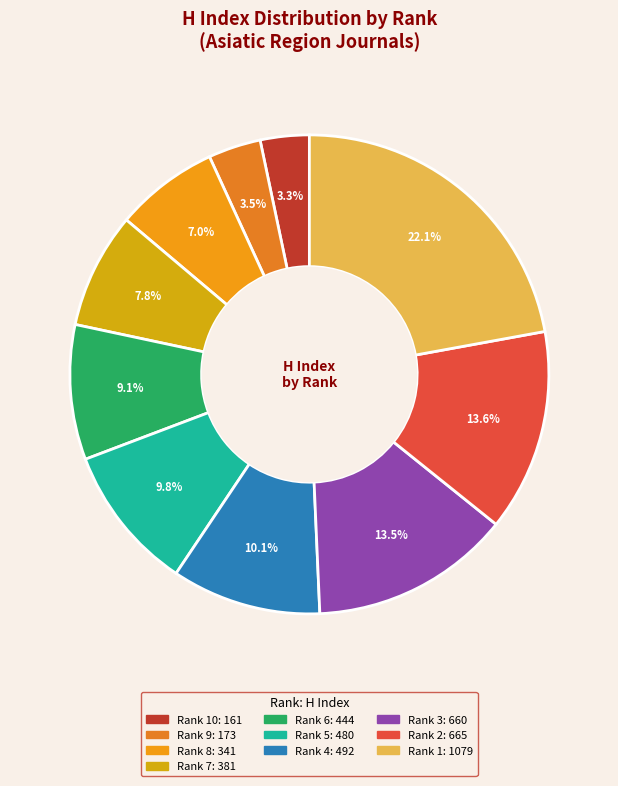

Which slice is the smallest?

Rank 10